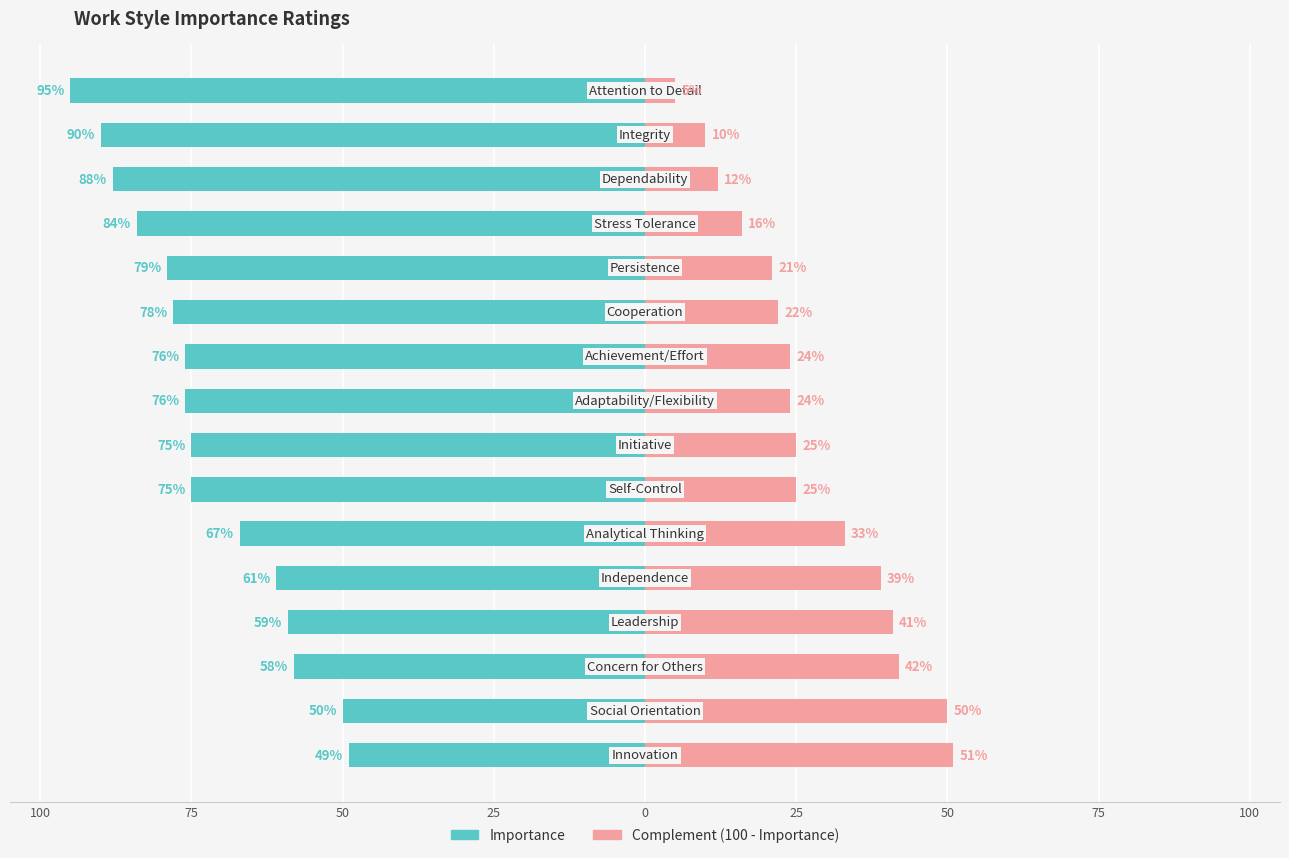

Does the chart contain stacked bars?

No